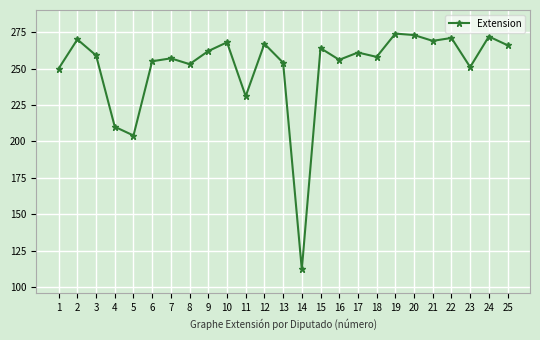

What is the sum of the values at 20 and 1?

523